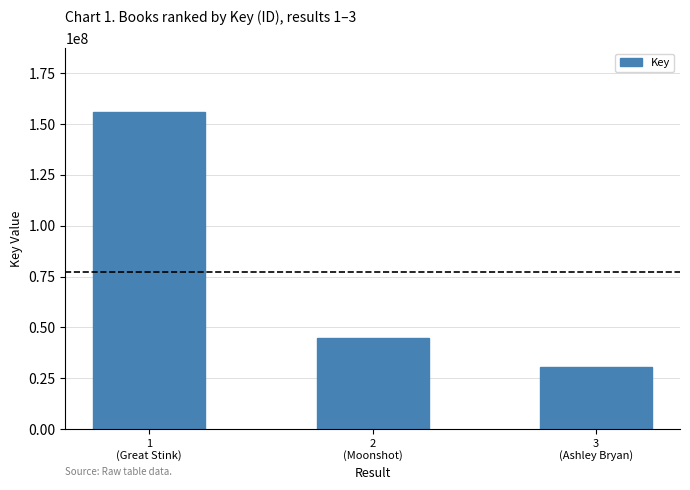

What is the sum of the values at 3
(Ashley Bryan) and 1
(Great Stink)?

186652241